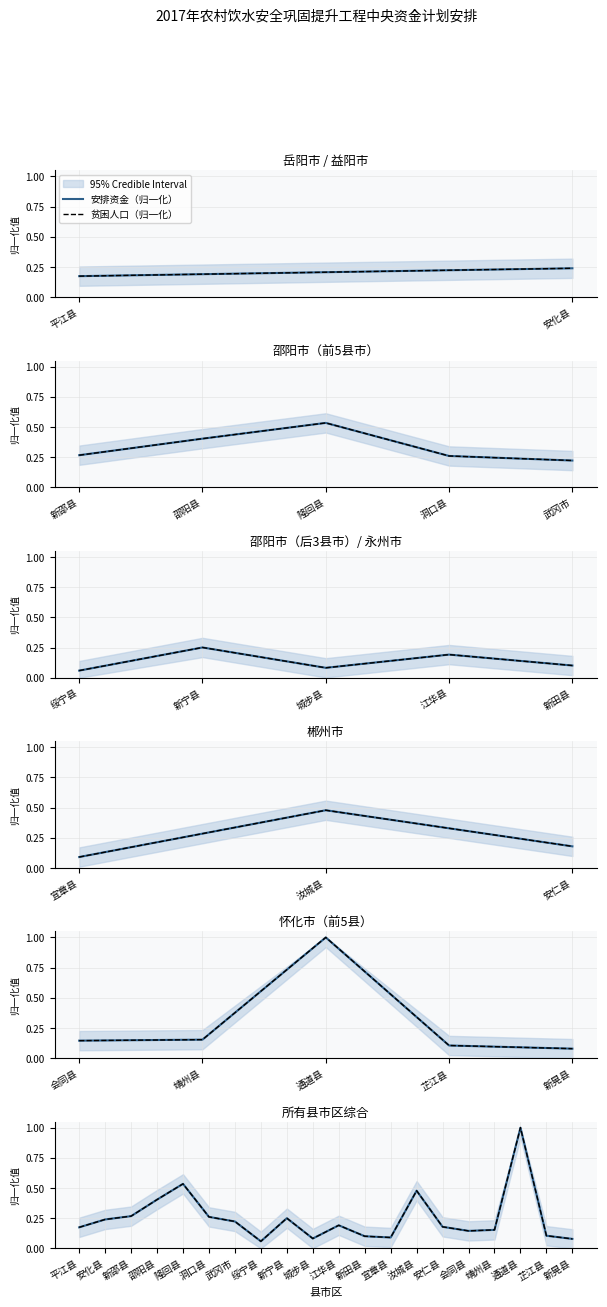

The value of 贫困人口（归一化） at 安化县 is 0.2. True or false?

False